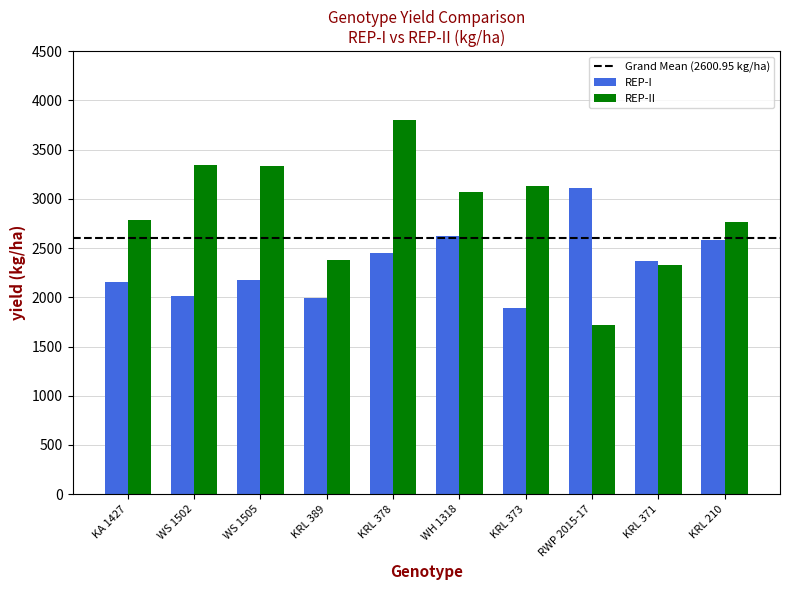

Which series has the largest total across all categories?

REP-II